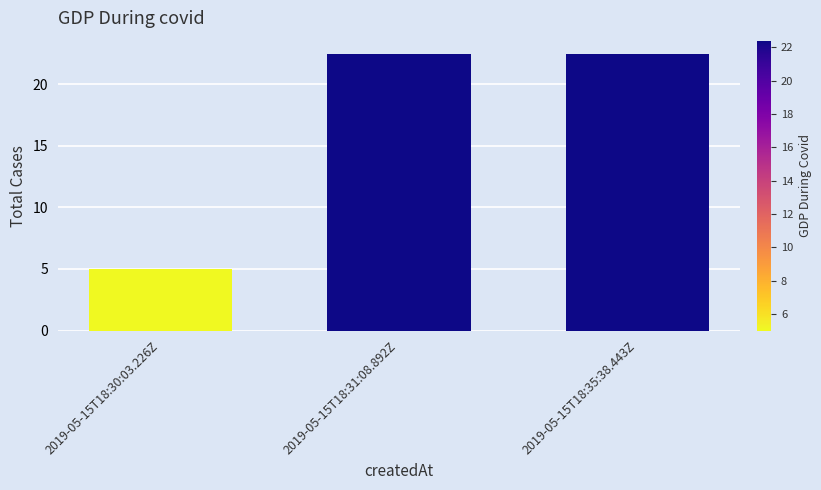

At which label does the data first exceed 22?

2019-05-15T18:31:08.892Z